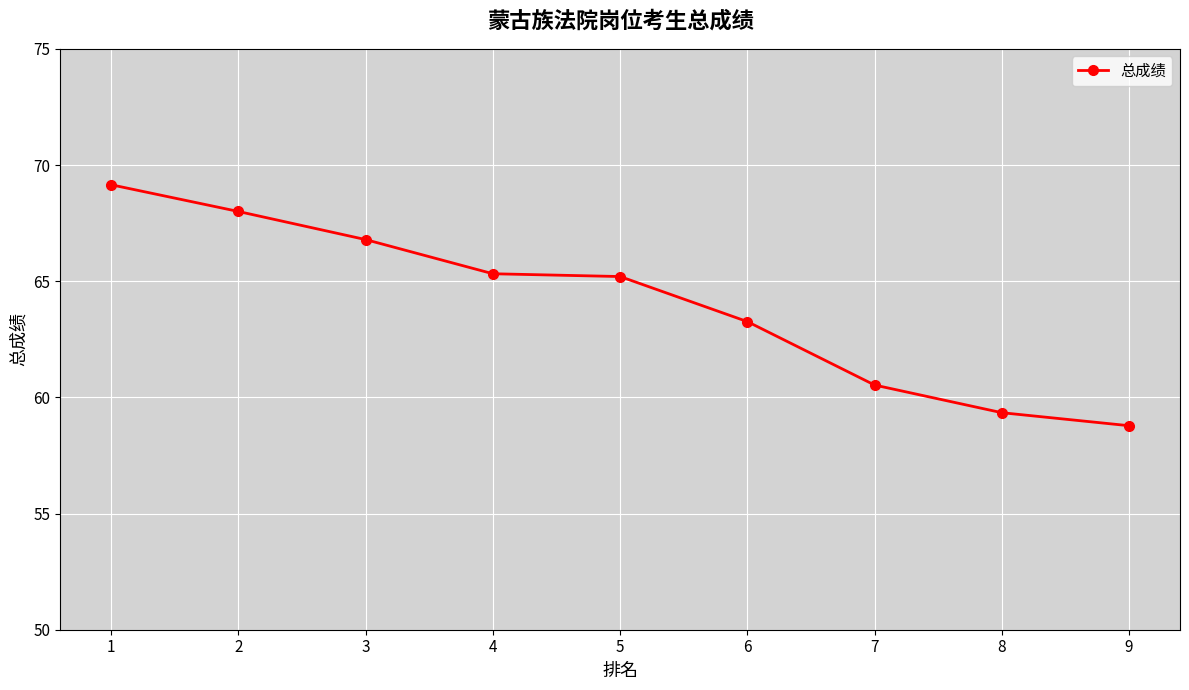

What is the difference between the second highest and minimum values?

9.2